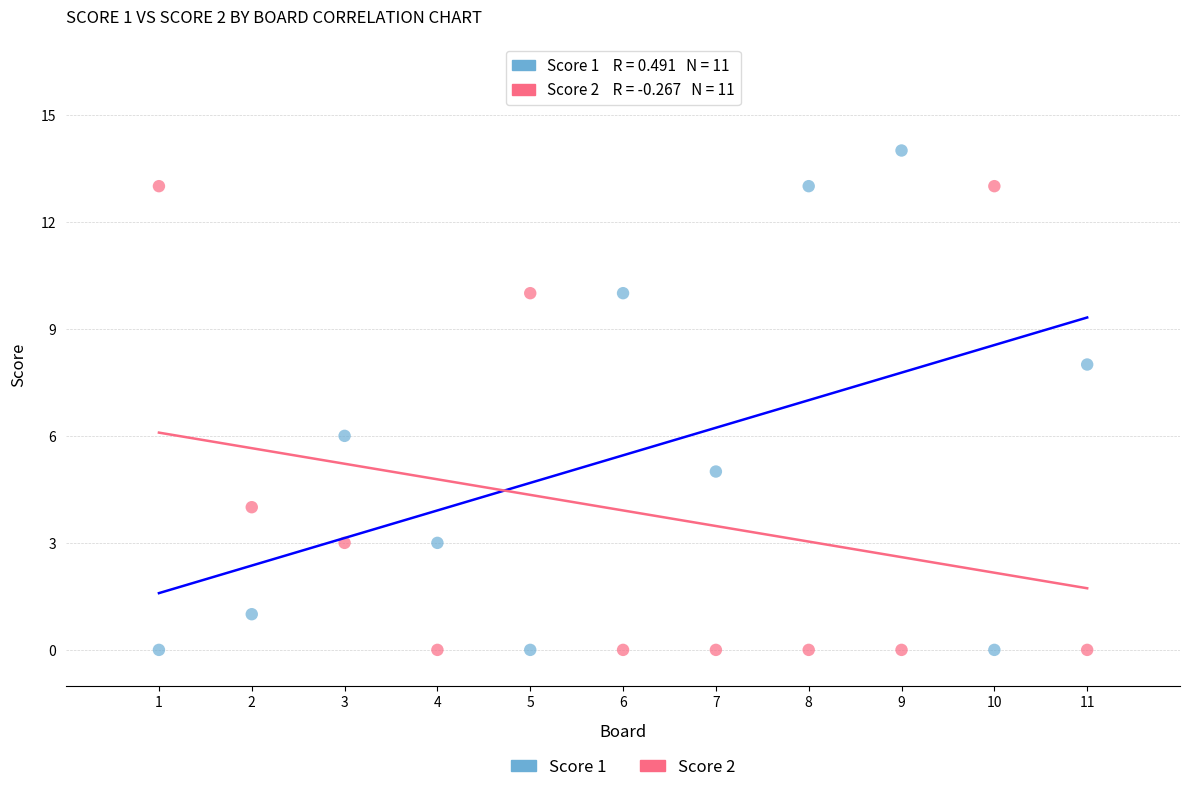

Which series has the widest spread of Y values?

Score 1